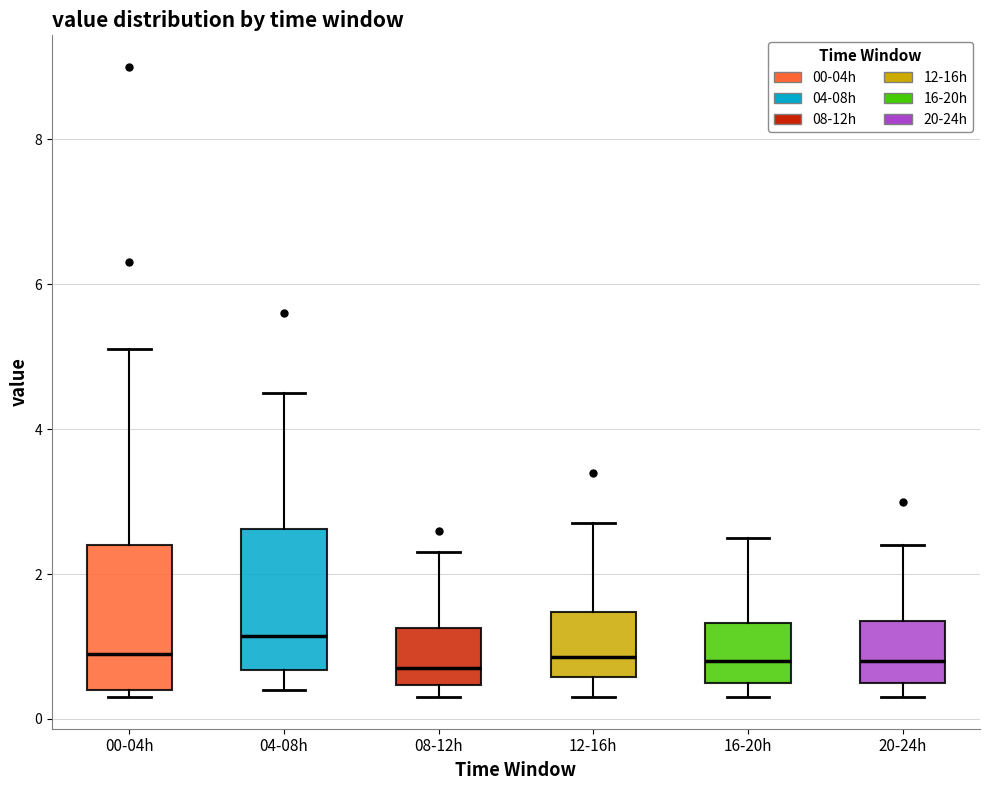

Where is the lower edge of the box for 16-20h on the y-axis? The values are not printed on the chart, so give them approximately, as read against the axis.

0.6